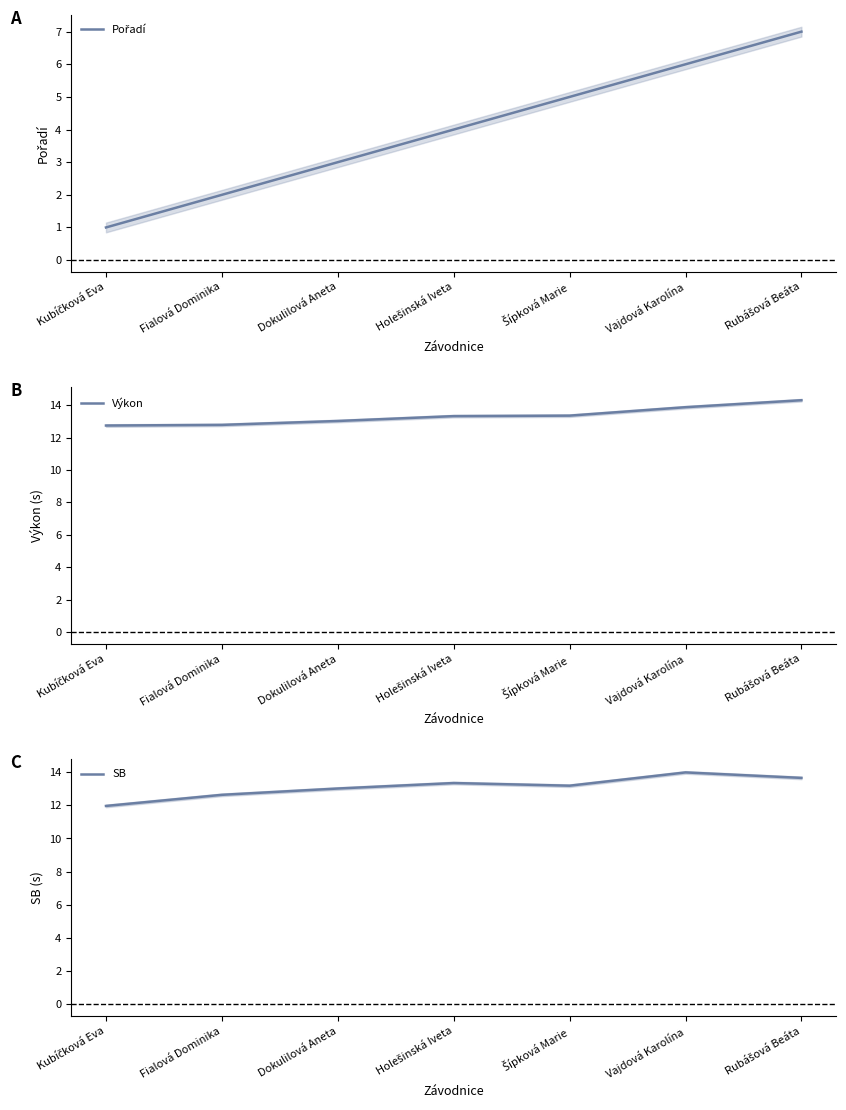

What are all the series names shown in the legend?

Pořadí, Výkon, SB